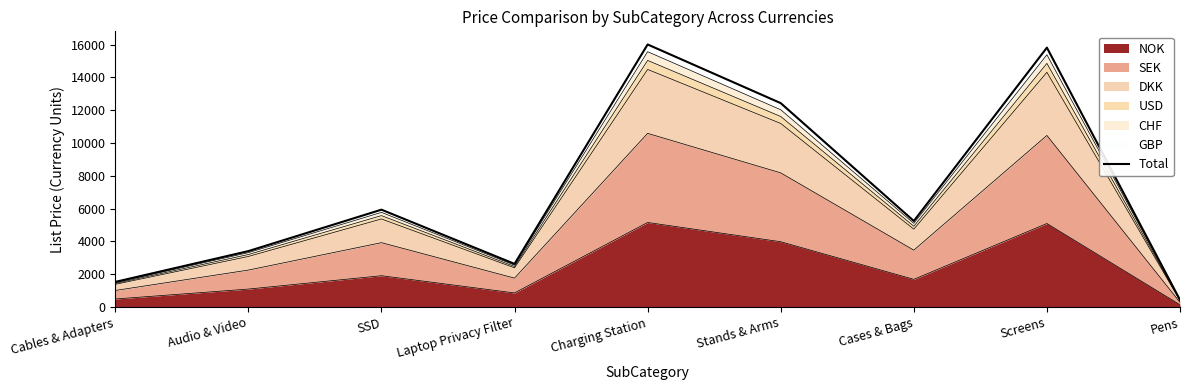

What is the label of the 7th point from the right?

SSD